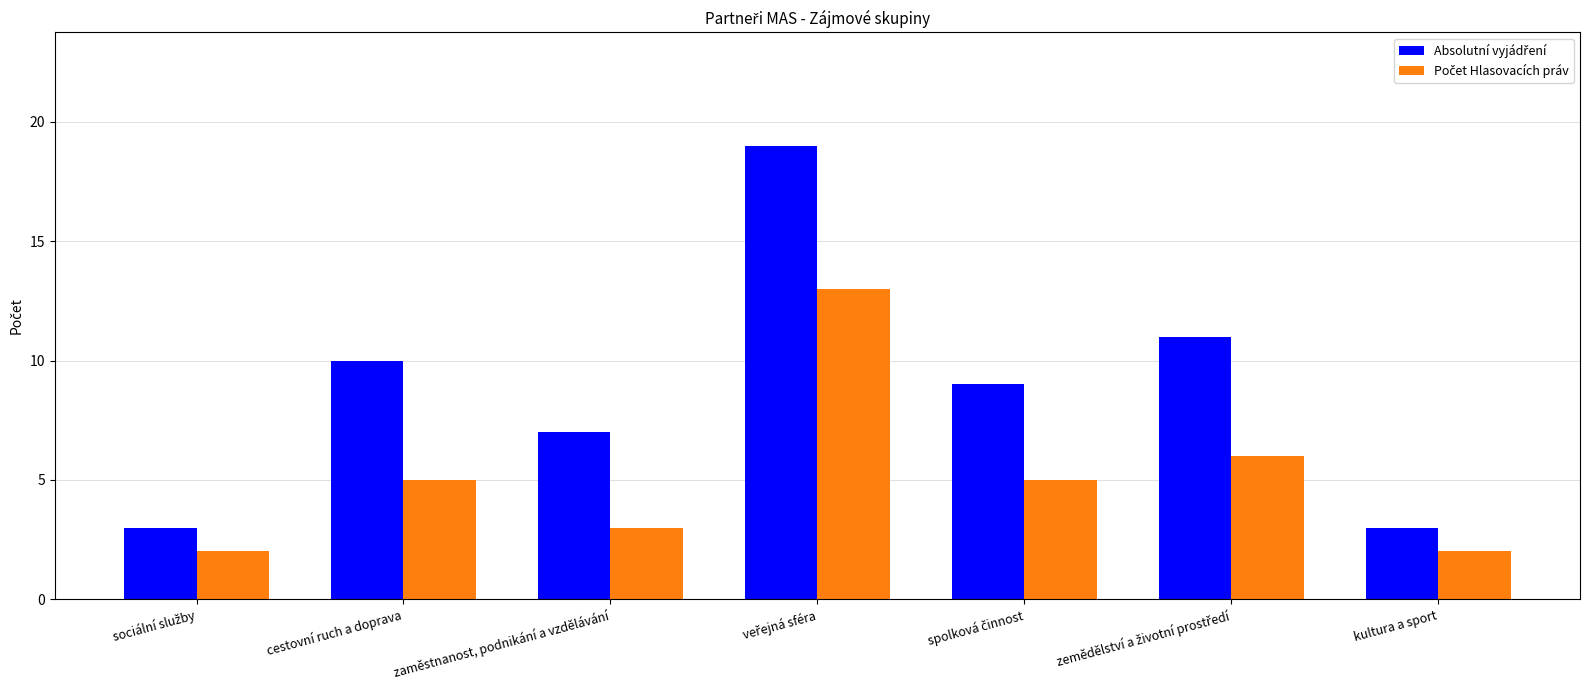

What is the maximum value shown in the chart?

19